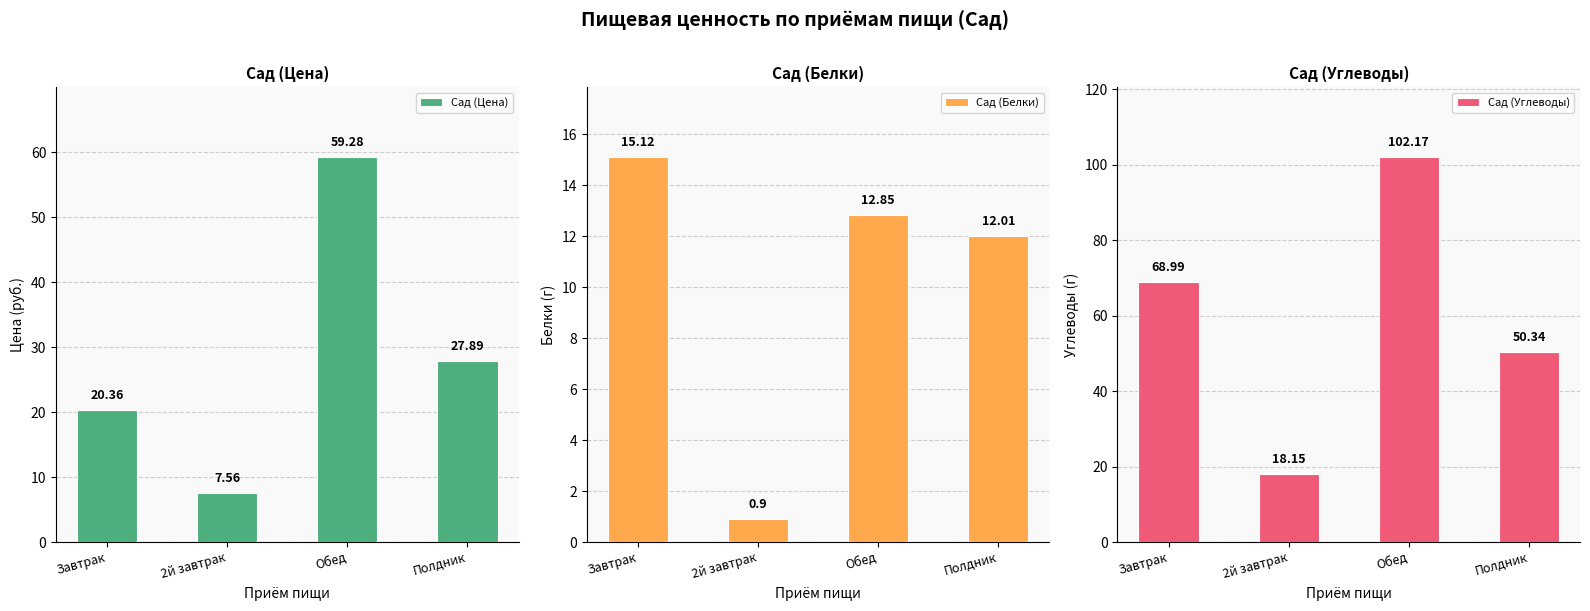

At which category is the sum across all series the highest?

Обед